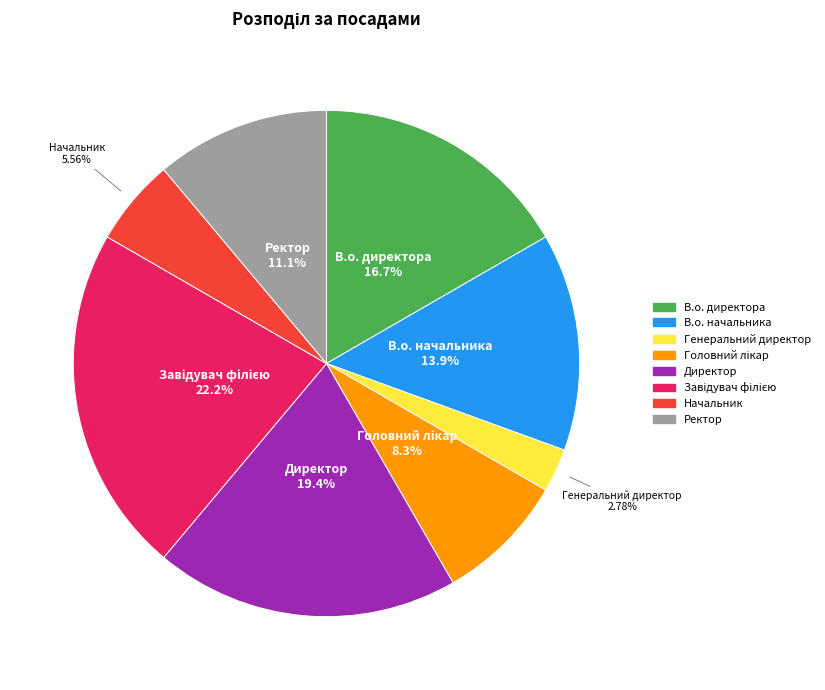

To the nearest percent, what is the average slice percentage?

12%